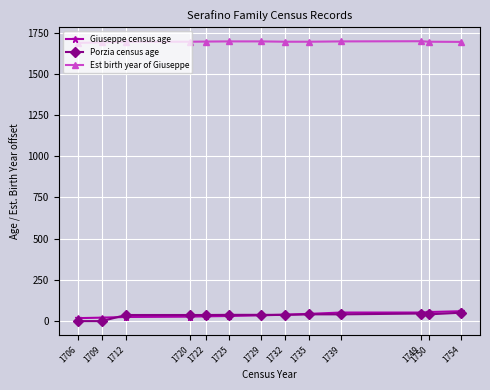

True or false: Porzia census age has more than 0 interior local peaks.

True